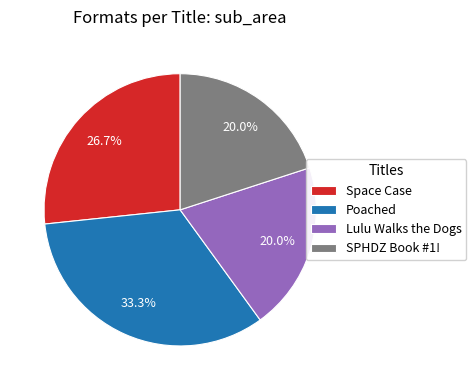

To the nearest percent, what percentage of the pie is Space Case?

27%